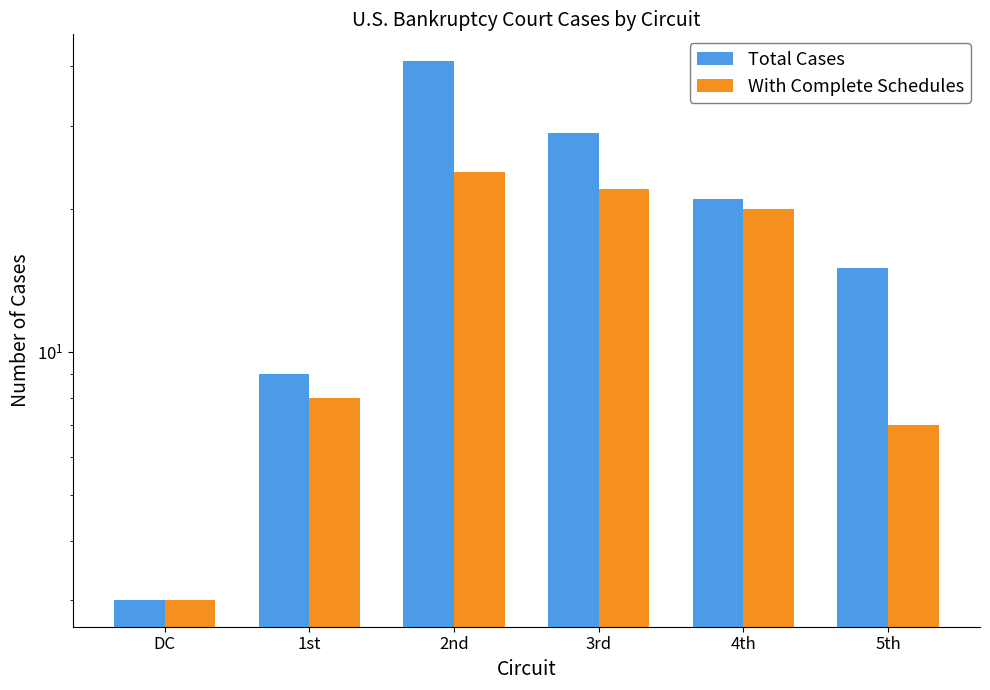

Rank the series by their average value, from lowest to highest.

With Complete Schedules, Total Cases